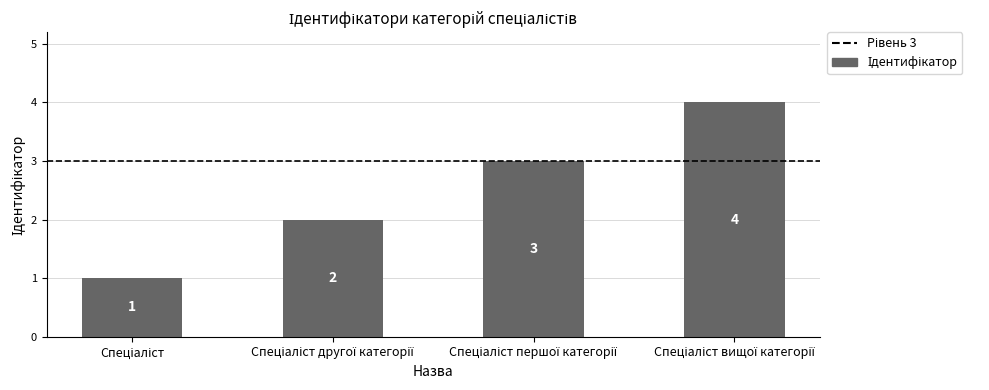

What is the difference between the second highest and second lowest values?

1